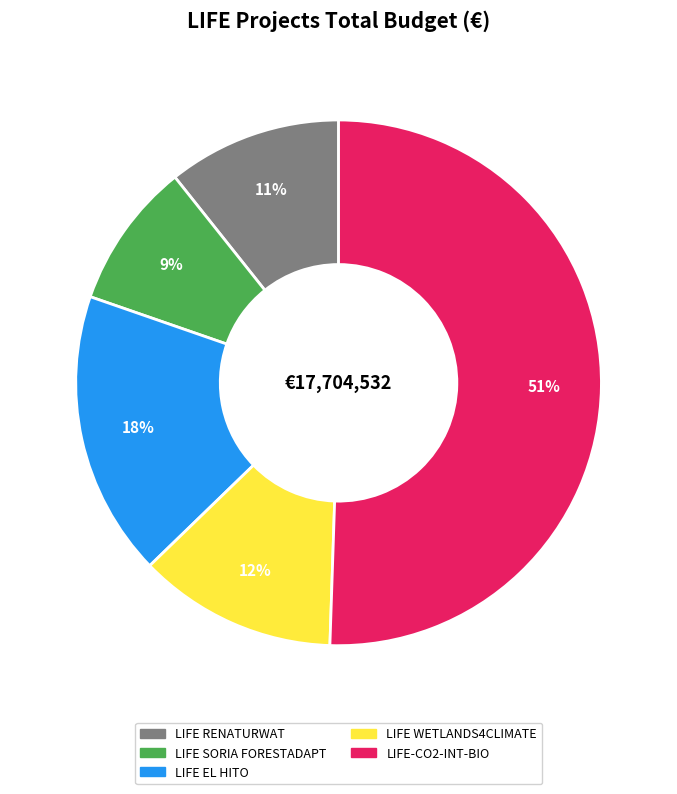

Does LIFE RENATURWAT represent more than half of the total?

No